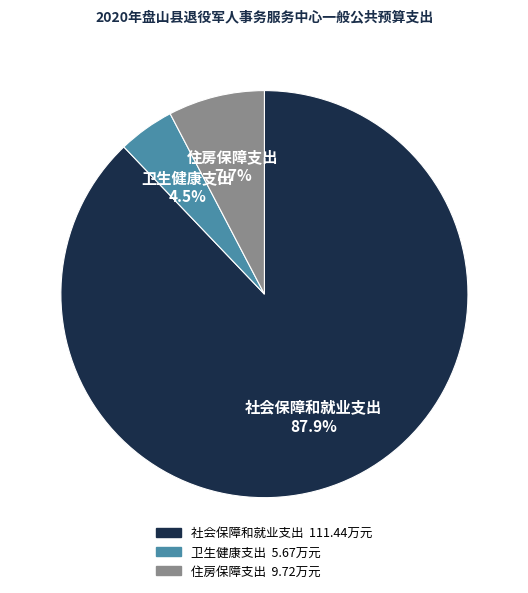

How many segments does this pie chart have?

3